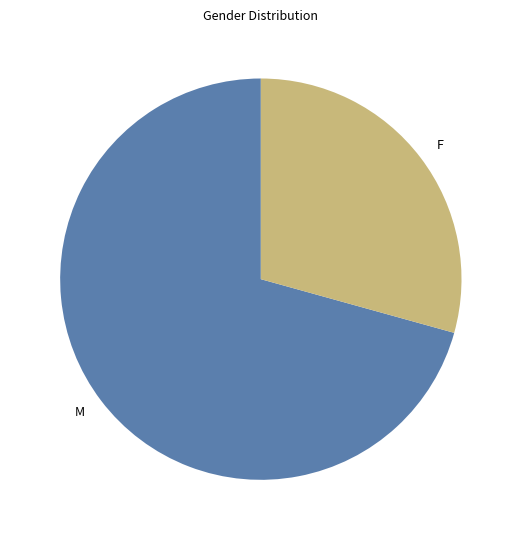

How many slices are in this pie chart?

2